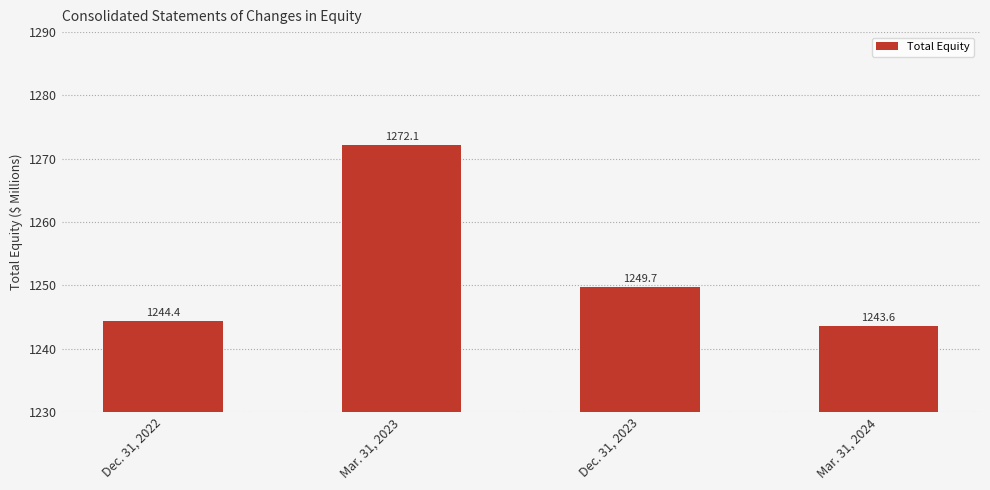

True or false: the data shows 349.7 at Mar. 31, 2023.

False